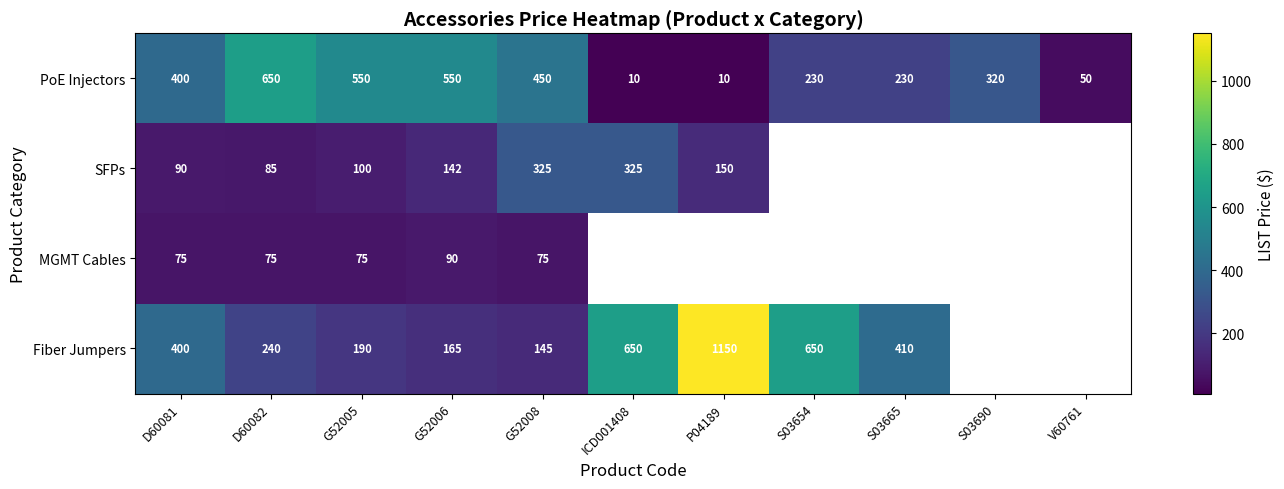

The value of SFPs at G52005 is 165.9. True or false?

False